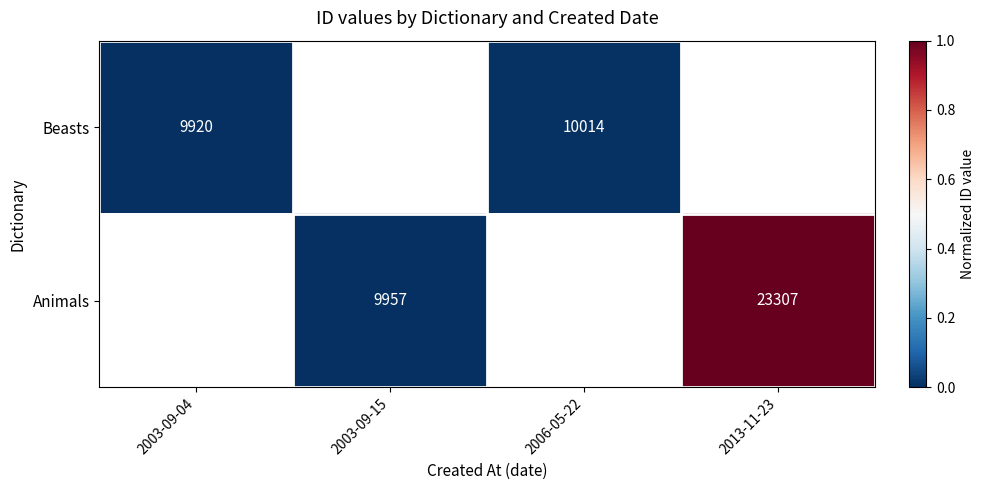

The value of Beasts at 2003-09-04 is 17056. True or false?

False